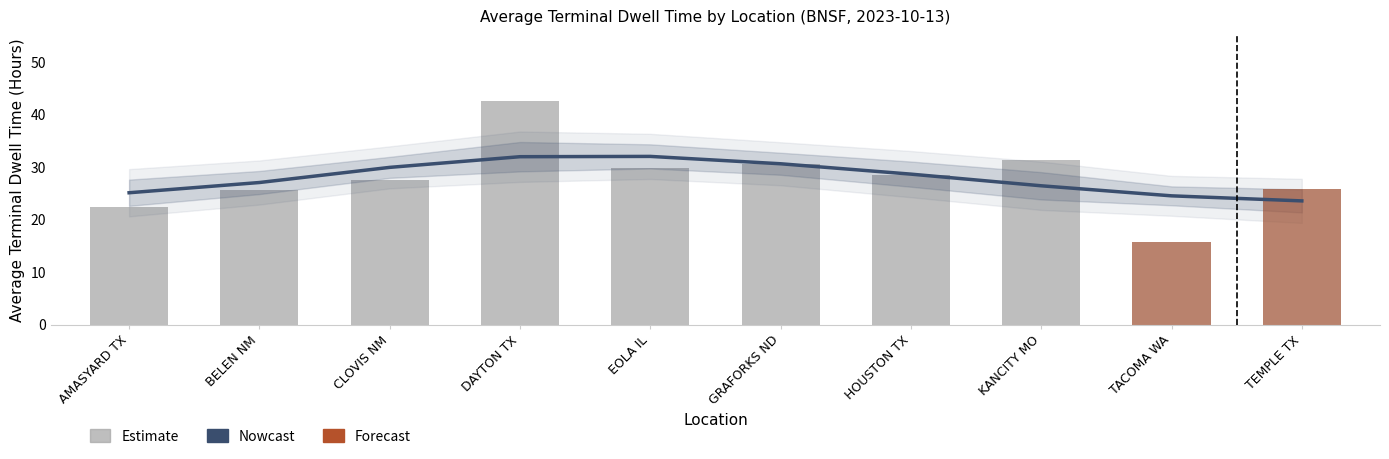

What is the average value?

28.0